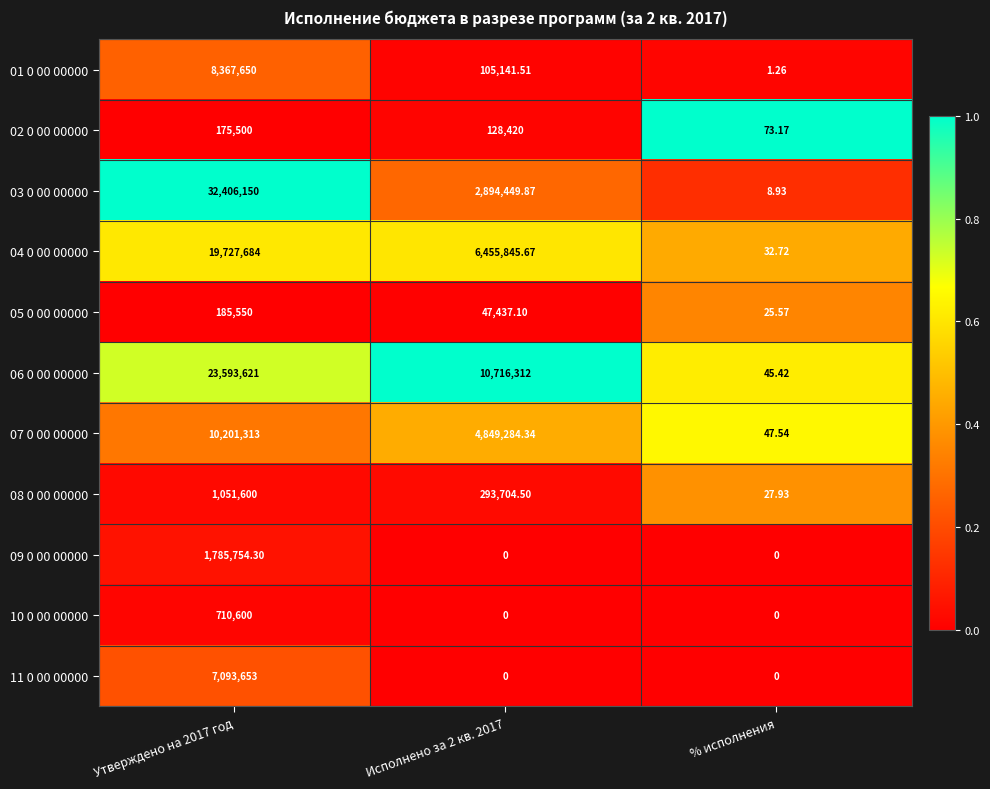

Rank the series by their maximum value, from highest to lowest.

03 0 00 00000, 06 0 00 00000, 04 0 00 00000, 07 0 00 00000, 01 0 00 00000, 11 0 00 00000, 09 0 00 00000, 08 0 00 00000, 10 0 00 00000, 05 0 00 00000, 02 0 00 00000